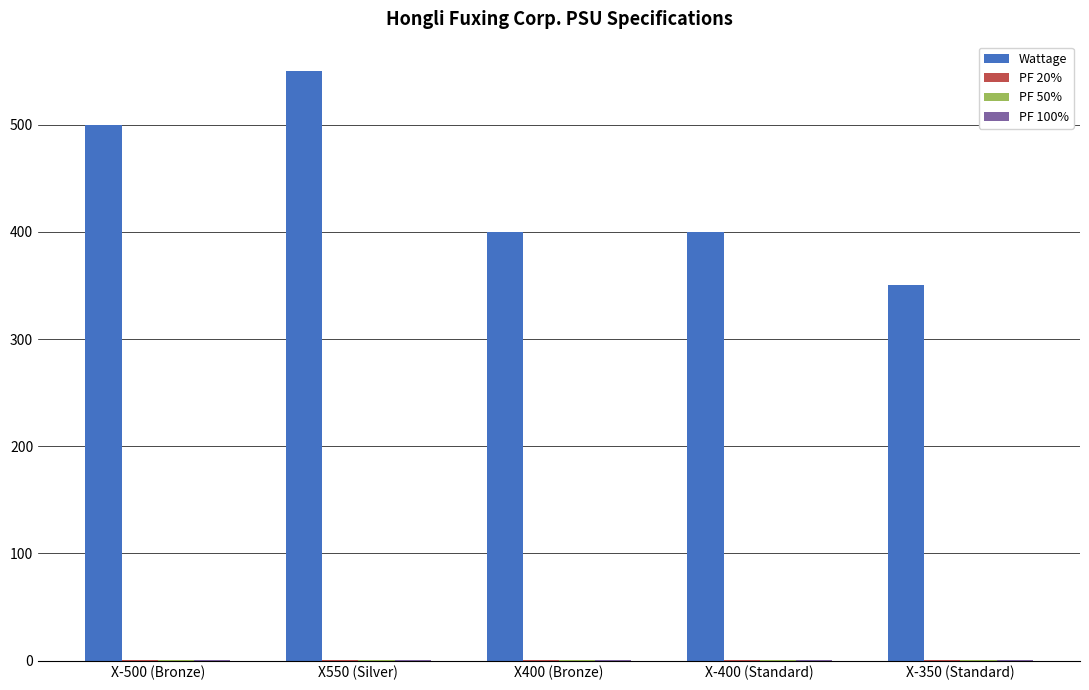

Which label corresponds to the largest value in the chart?

X550 (Silver)